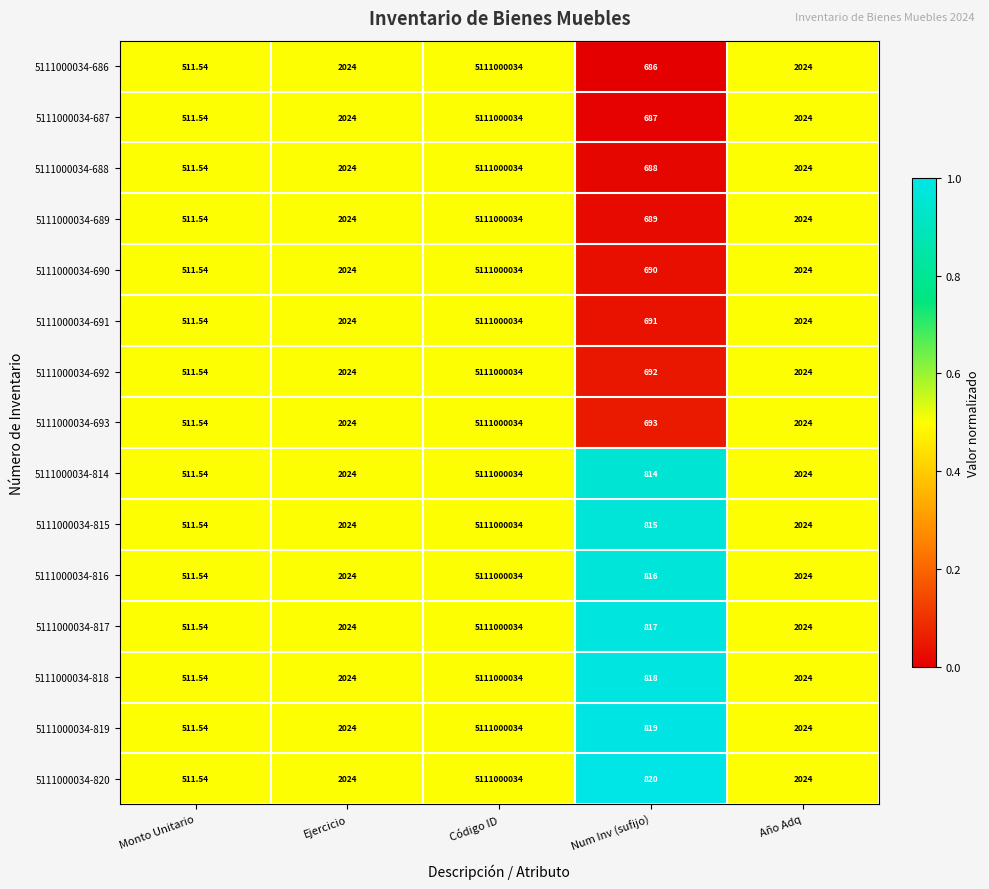

Is the value of 5111000034-815 at Ejercicio greater than the value of 5111000034-693 at Num Inv (sufijo)?

Yes